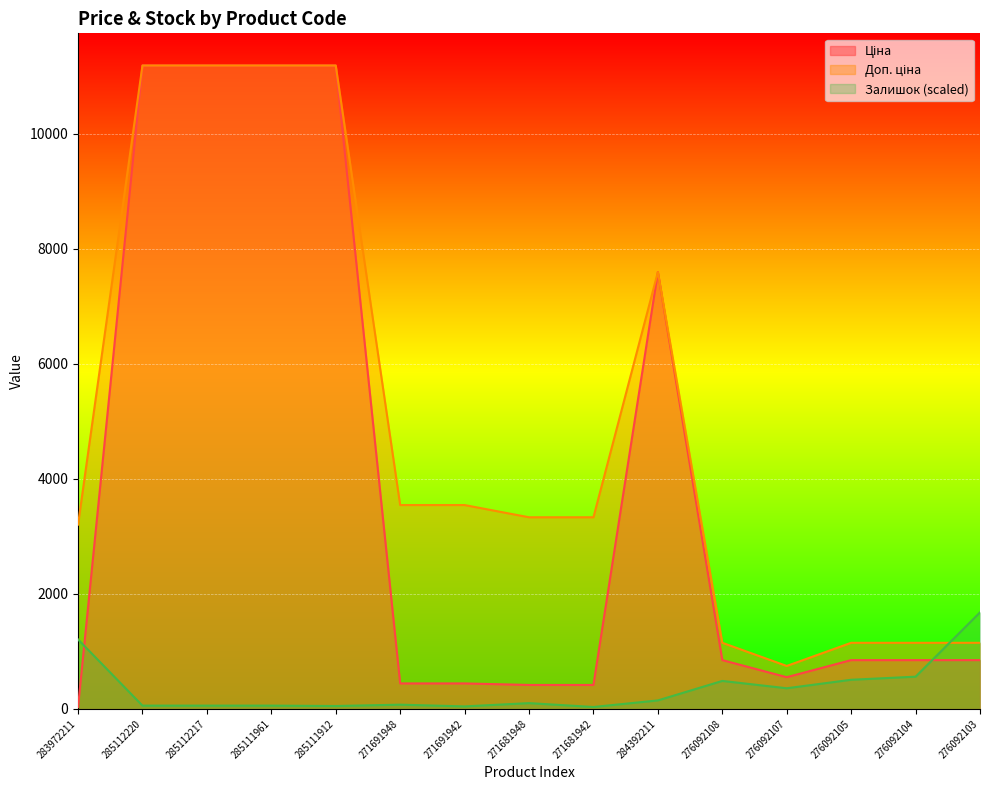

At 271681948, list the series in order from largest to smallest.

Доп. ціна, Ціна, Залишок